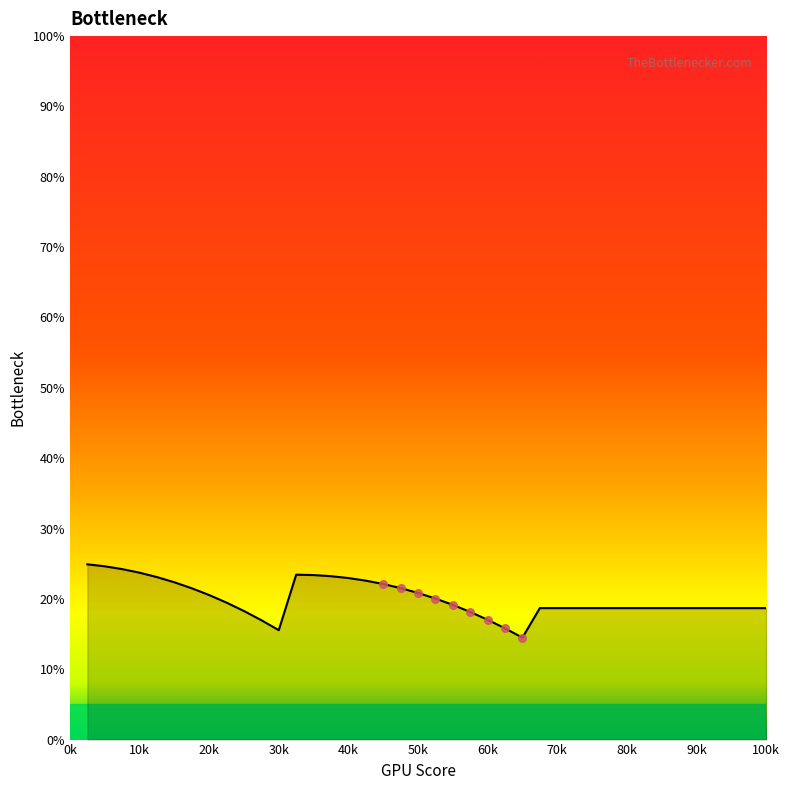

What is the difference between the maximum and minimum values?

10.4